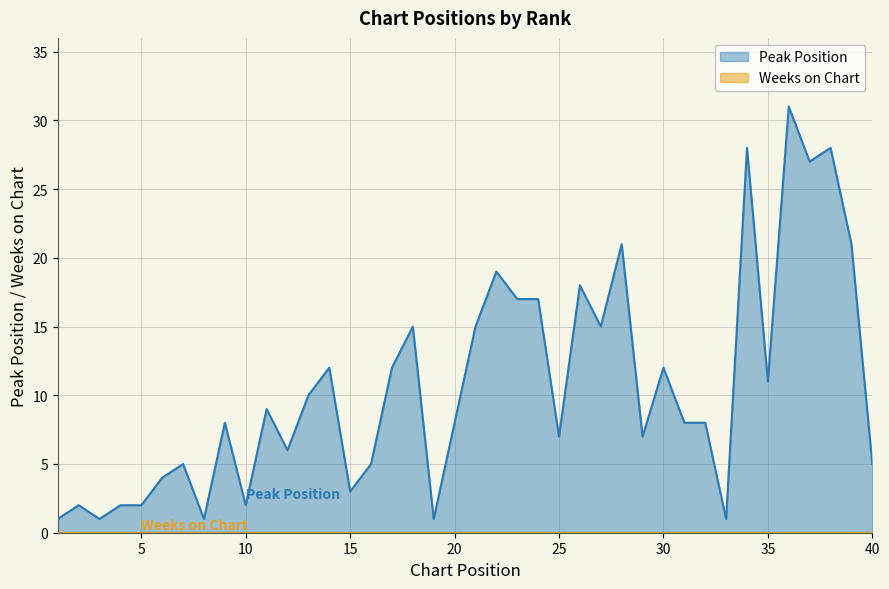

Where is the first local maximum?

2